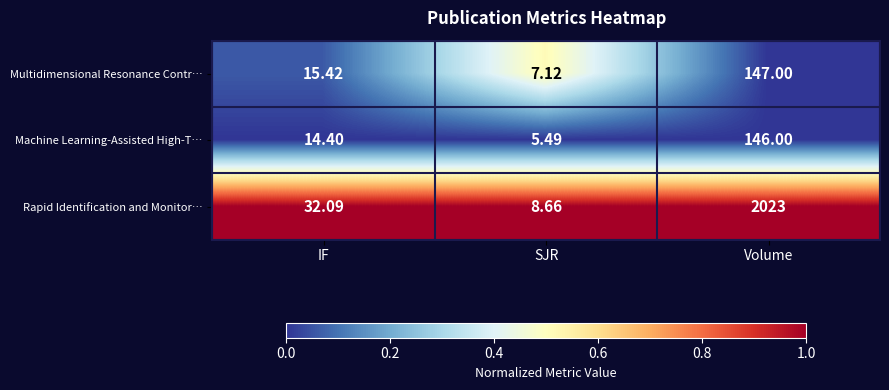

How many distinct data groups are displayed?

3